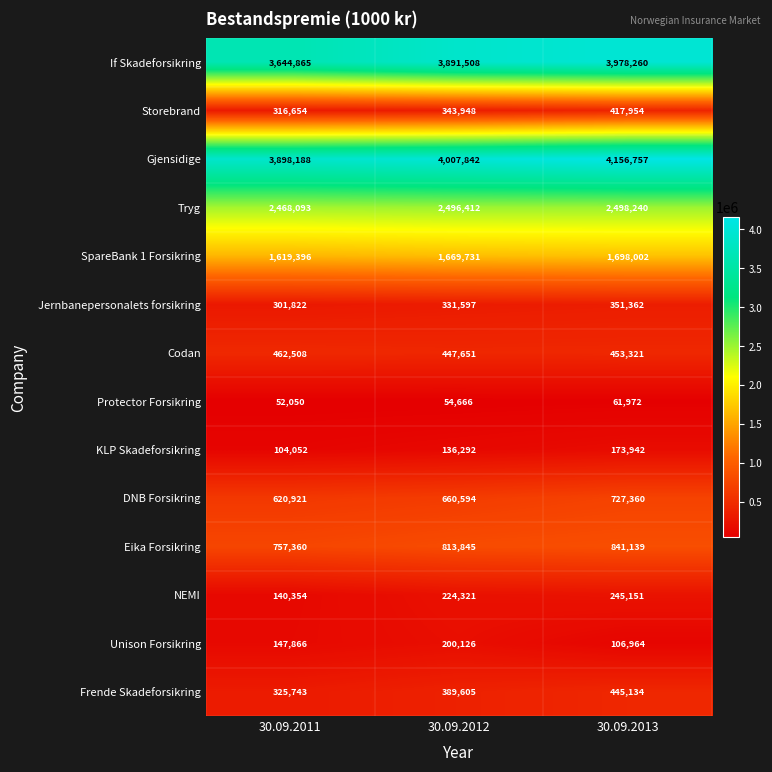

Which series has the widest spread of values?

If Skadeforsikring